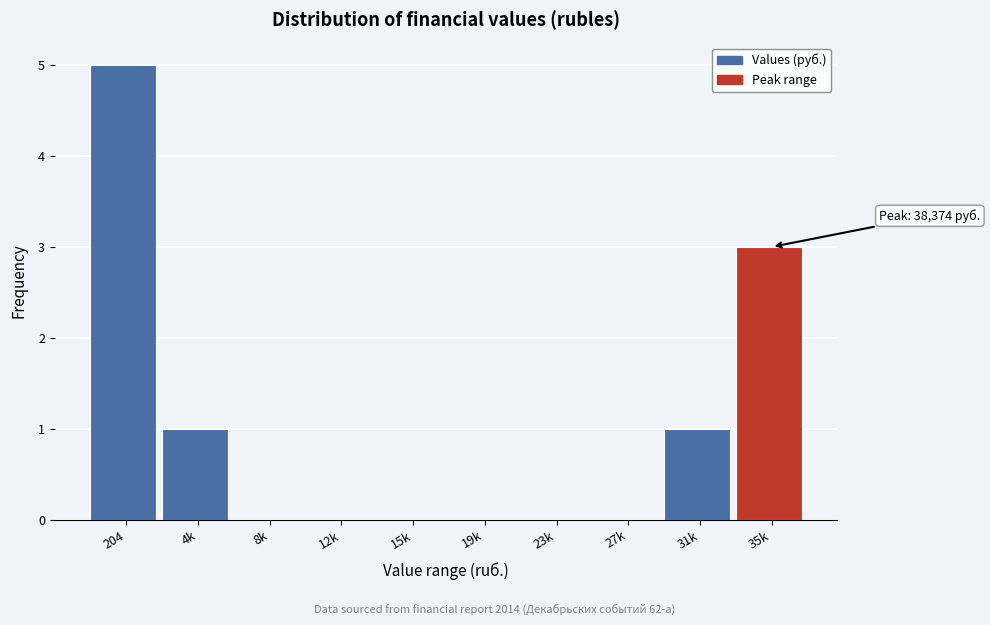

Reading left to right, extract all data points from this chart.

204=5	4k=1	8k=0	12k=0	15k=0	19k=0	23k=0	27k=0	31k=1	35k=3